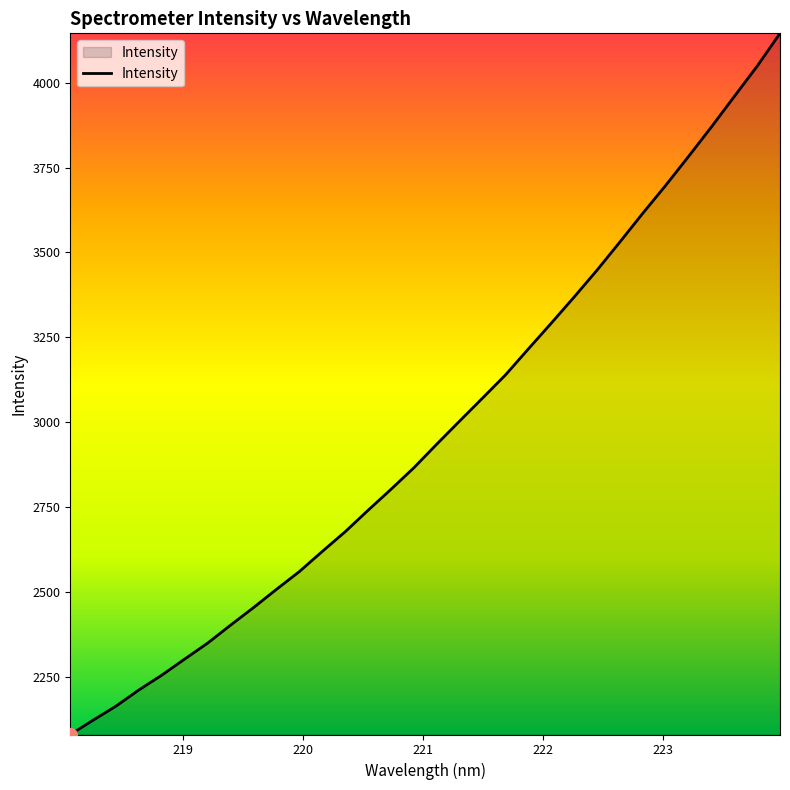

What is the difference between the maximum and minimum values?

2065.6